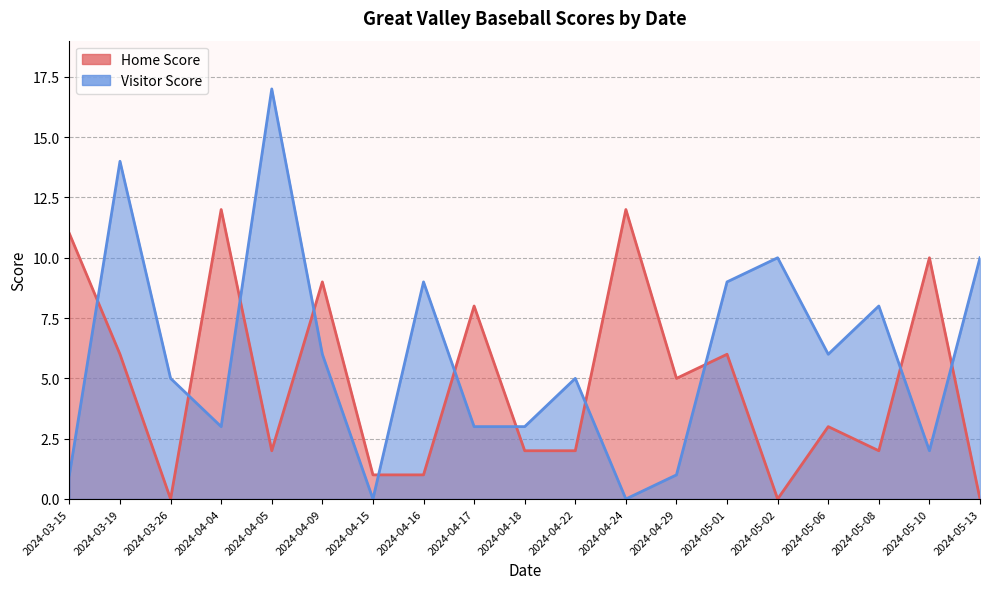

What is the difference between the maximum and second lowest values in the Visitor Score series?

17